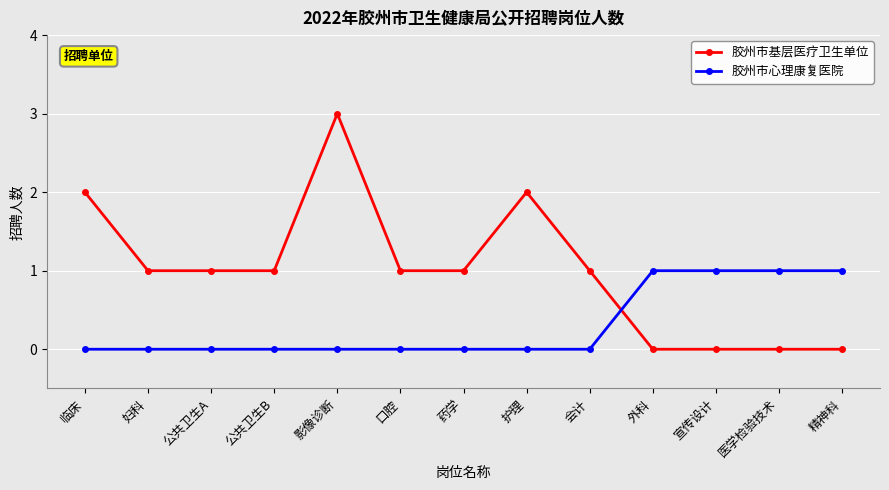

What is the maximum value for 胶州市基层医疗卫生单位?

3